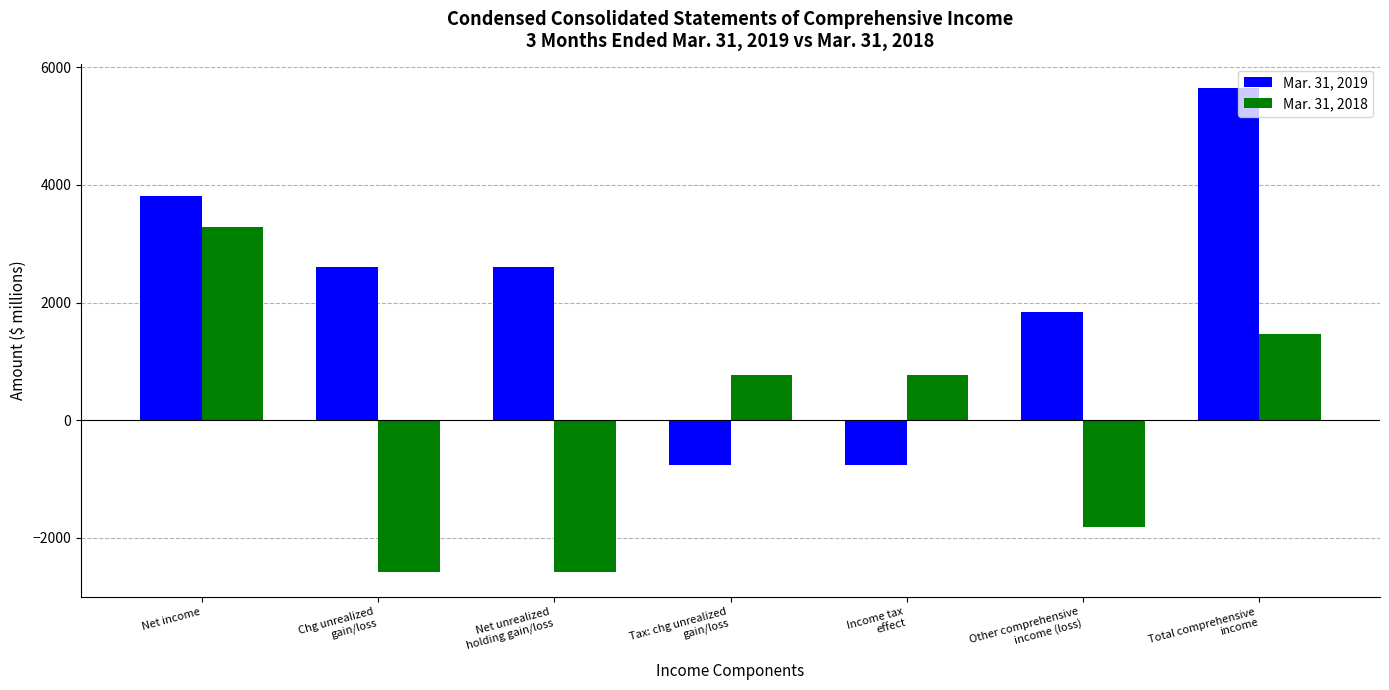

Which series has the largest range (max minus min)?

Mar. 31, 2019